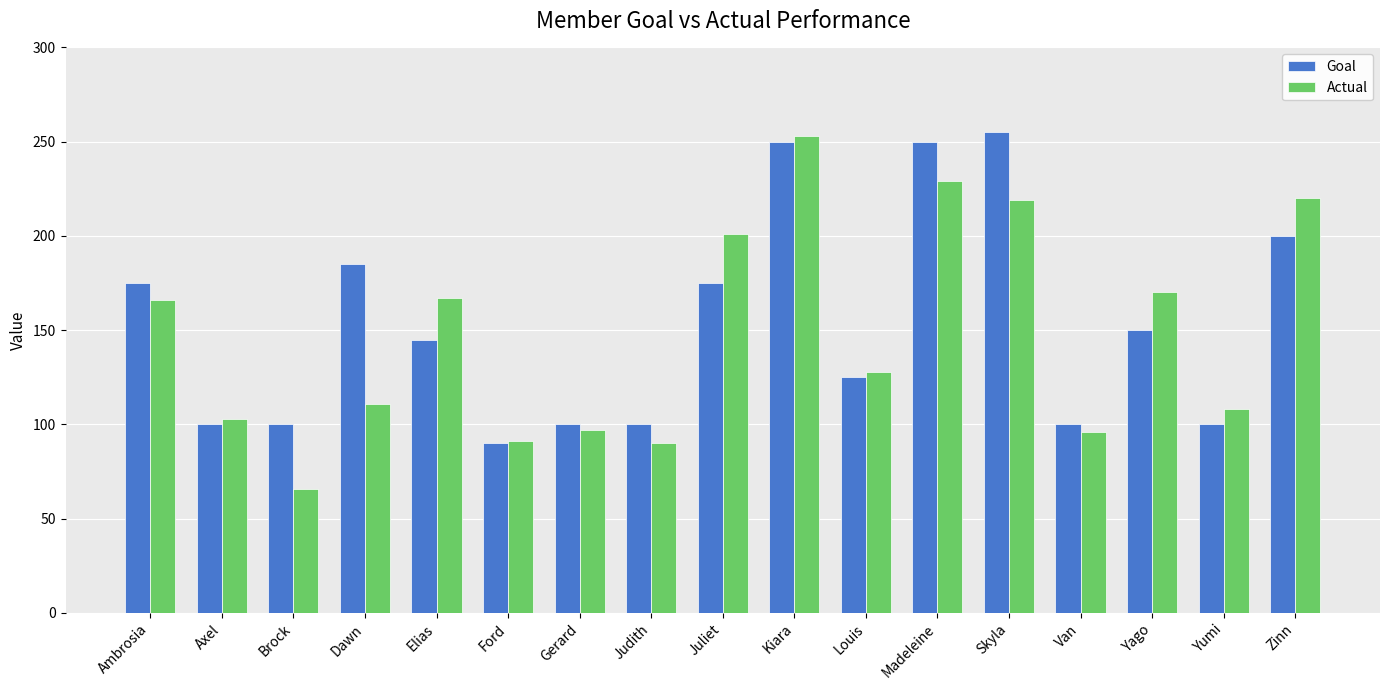

At which label is Actual closest to 159?

Ambrosia